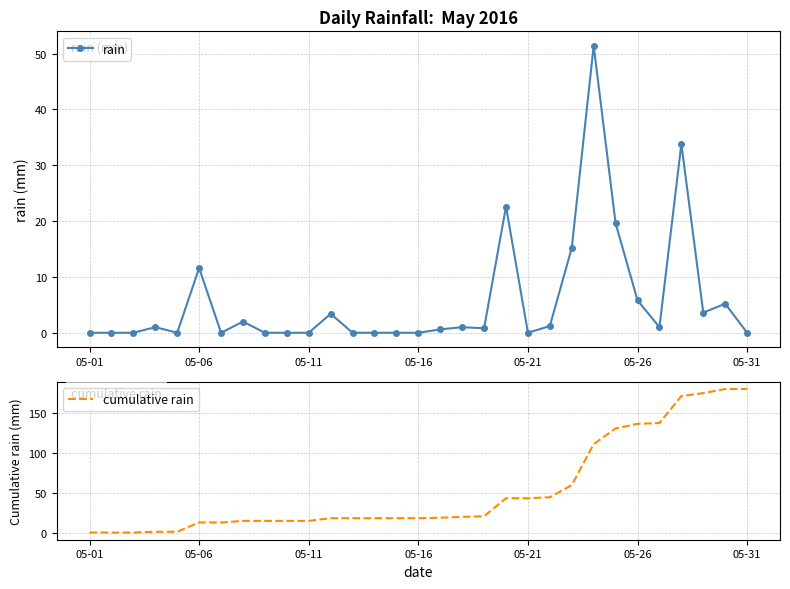

True or false: rain has more than 2 interior local peaks.

True